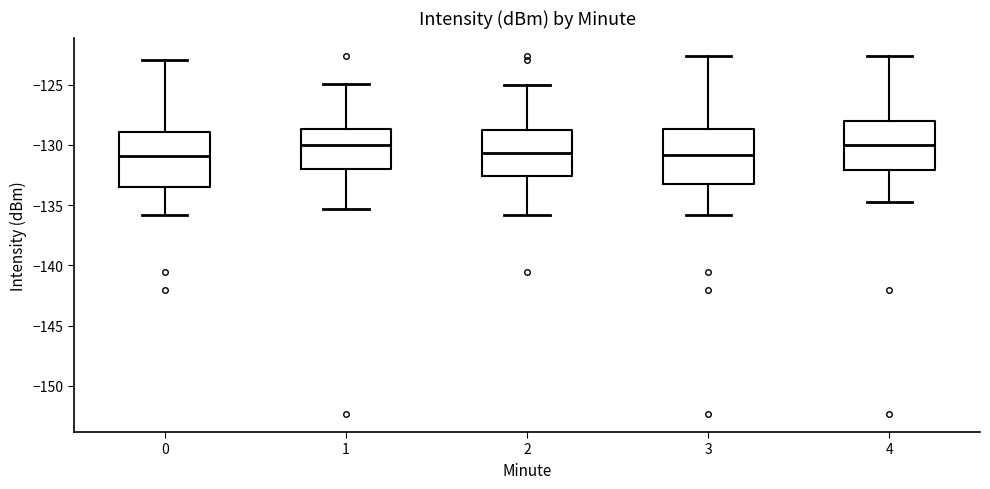

Reading left to right, transcribe this box plot: for each box, give where its median line is, the range the box spans, and where its two whiskers end, as read against the y-axis. The values are not printed on the chart, so give them approximately, as read against the axis.

0: median -131.0, box -133.5 to -129.0, whiskers -136.0 to -123.0
1: median -130.0, box -132.0 to -128.5, whiskers -135.5 to -125.0
2: median -130.5, box -132.5 to -129.0, whiskers -136.0 to -125.0
3: median -131.0, box -133.5 to -128.5, whiskers -136.0 to -122.5
4: median -130.0, box -132.0 to -128.0, whiskers -134.5 to -122.5